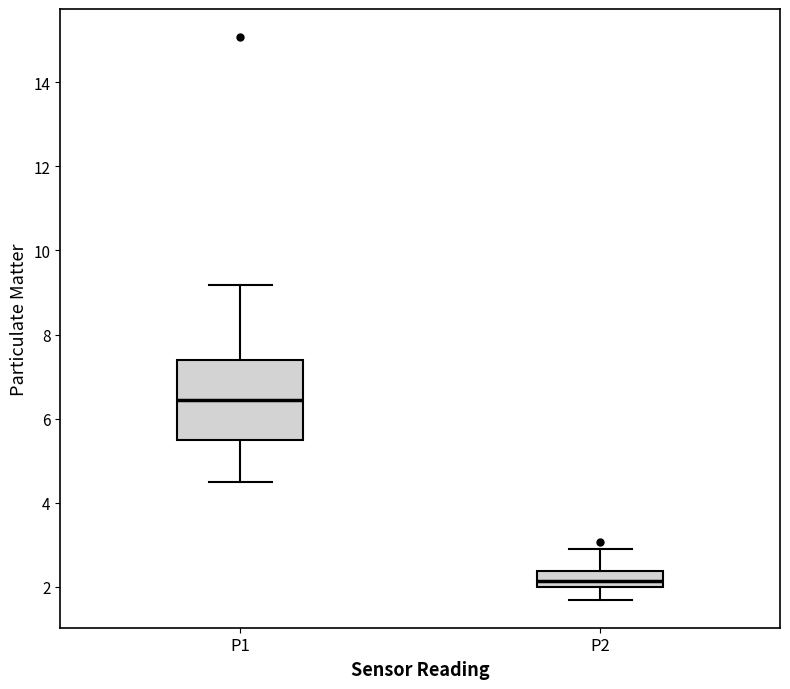

Reading left to right, read every box against the y-axis: the position of its median line, the range the box covers, and the ends of its whiskers. The values are not printed on the chart, so give them approximately, as read against the axis.

P1: median 6.4, box 5.4 to 7.4, whiskers 4.6 to 9.2
P2: median 2.2, box 2.0 to 2.4, whiskers 1.8 to 3.0